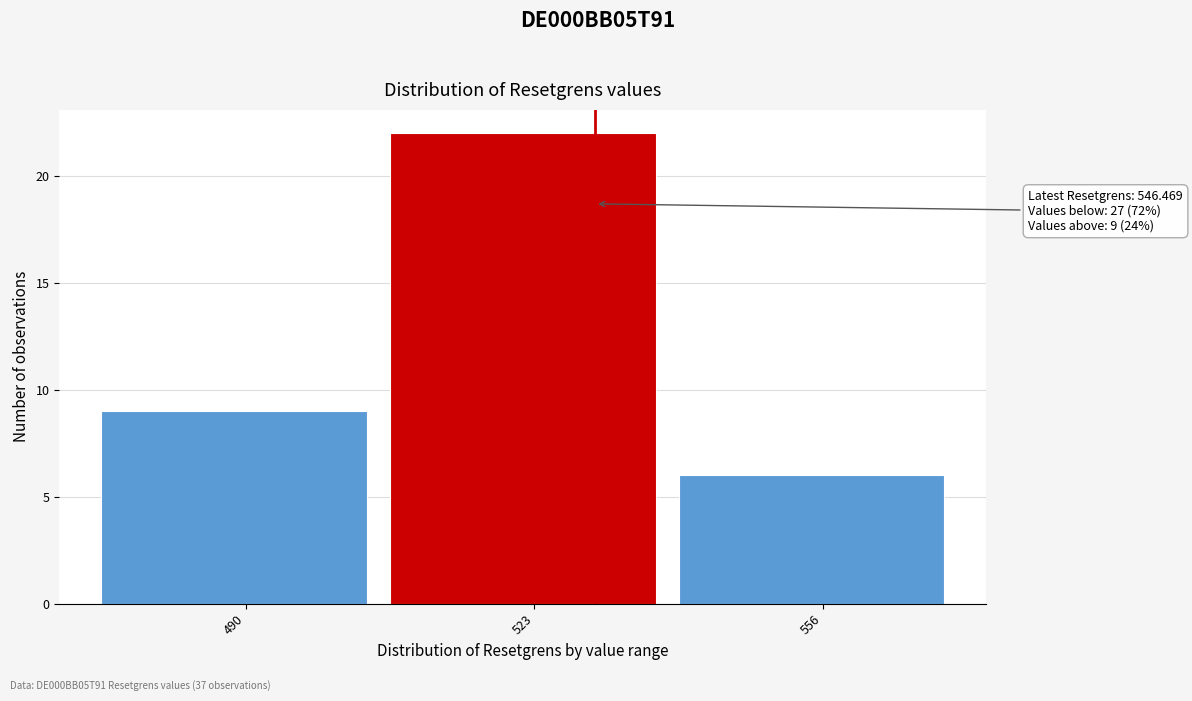

Reading left to right, extract all data points from this chart.

490=9	523=22	556=6